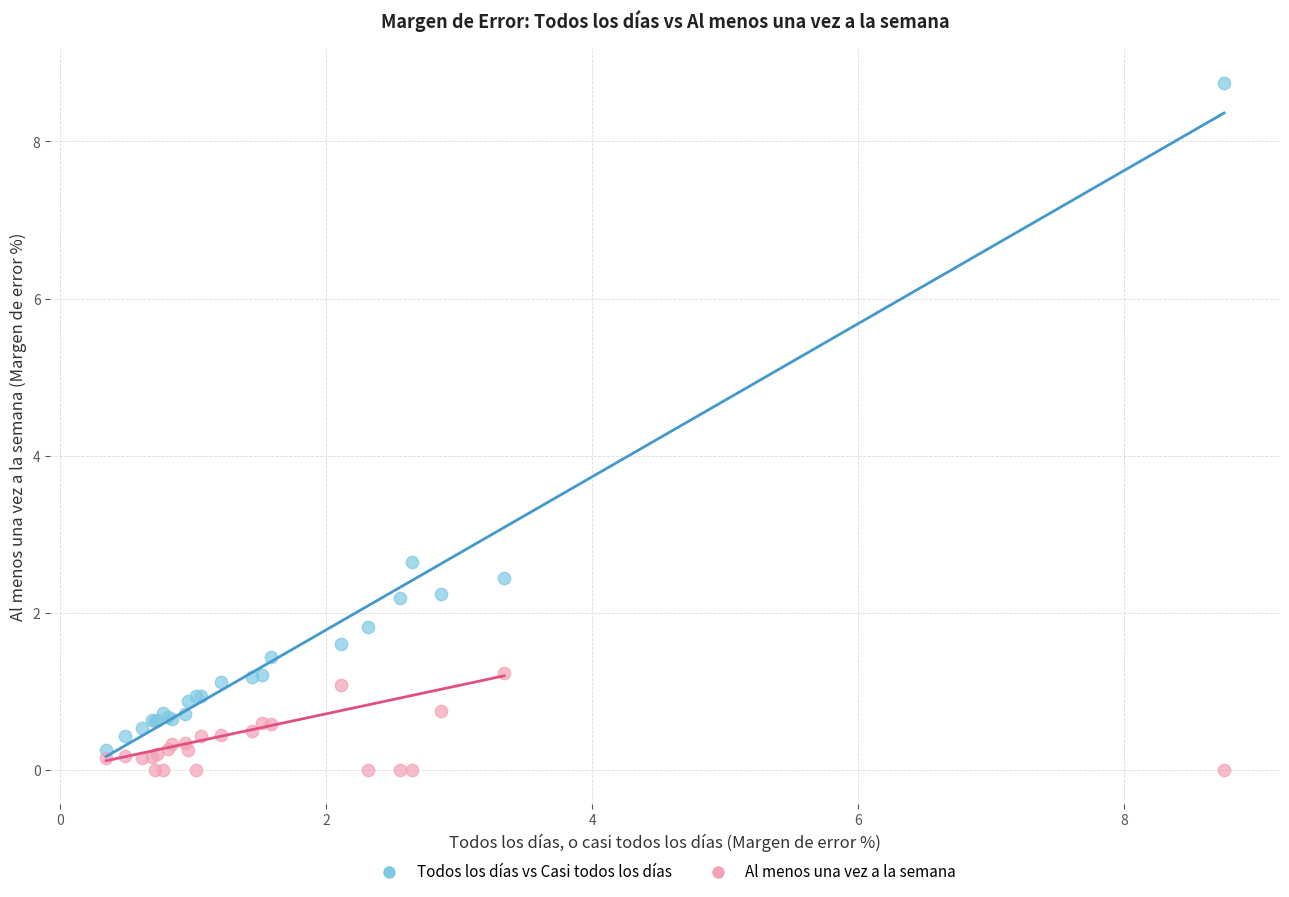

What are all the series names shown in the legend?

Todos los días vs Casi todos los días, Al menos una vez a la semana